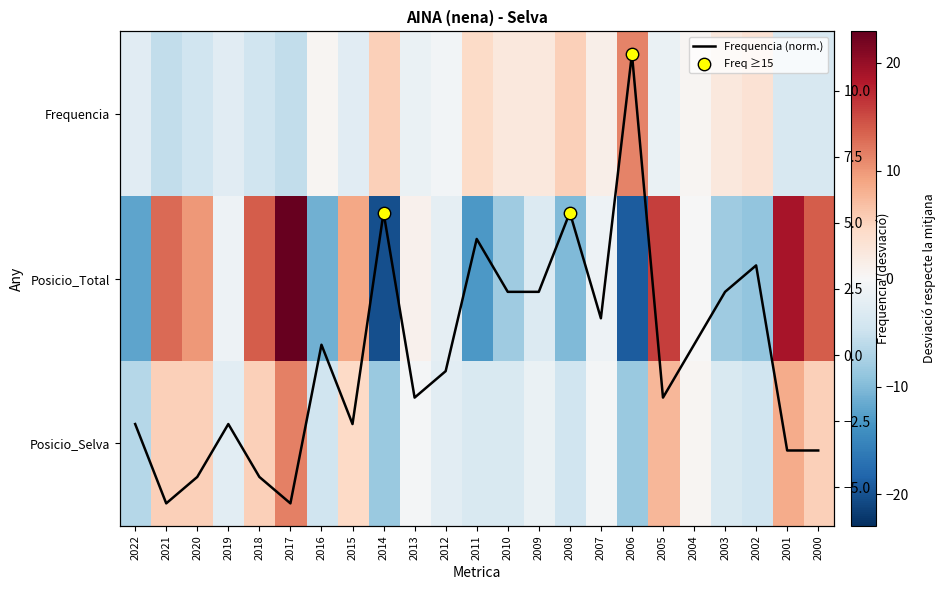

How many data points in Posicio_Selva are less than -1?

12